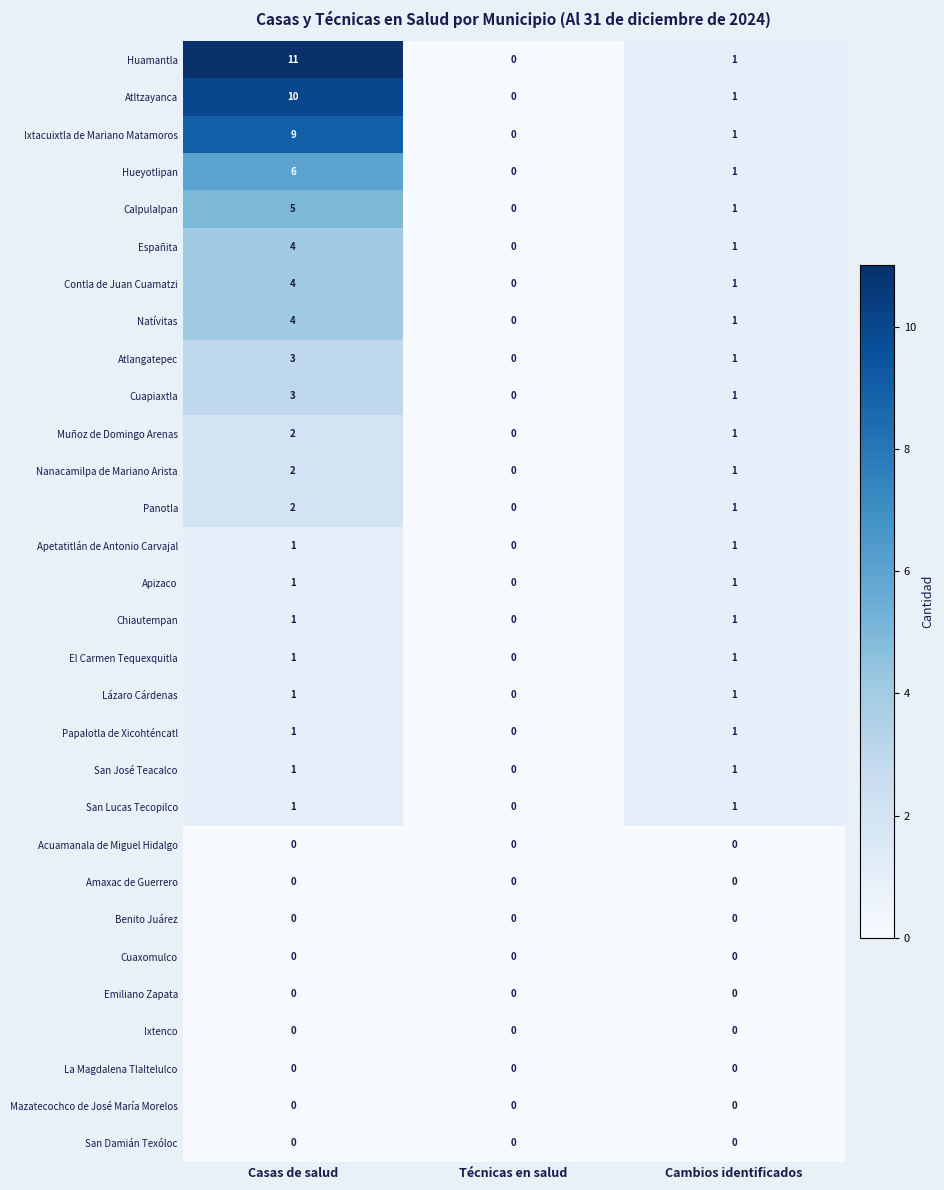

True or false: Atltzayanca has a value of 1 at Cambios identificados.

True